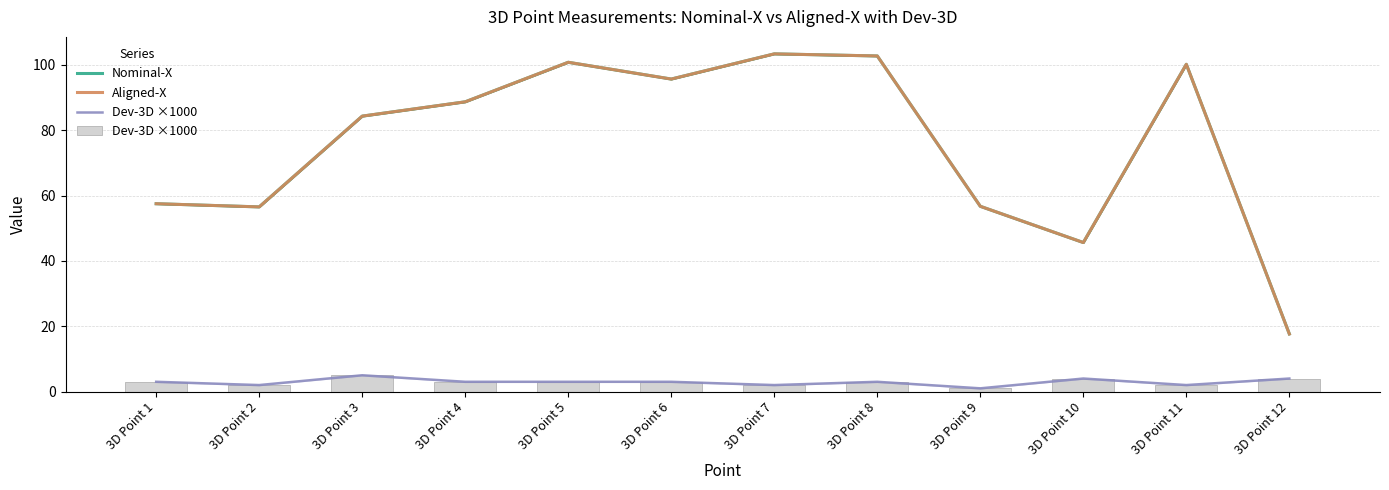

Reading right to left, extract all data points from this chart.

Nominal-X: 3D Point 12=17.6	3D Point 11=100.2	3D Point 10=45.6	3D Point 9=56.7	3D Point 8=102.7	3D Point 7=103.4	3D Point 6=95.7	3D Point 5=100.8	3D Point 4=88.7	3D Point 3=84.3	3D Point 2=56.5	3D Point 1=57.5
Aligned-X: 3D Point 12=17.6	3D Point 11=100.2	3D Point 10=45.6	3D Point 9=56.7	3D Point 8=102.7	3D Point 7=103.4	3D Point 6=95.7	3D Point 5=100.8	3D Point 4=88.7	3D Point 3=84.3	3D Point 2=56.5	3D Point 1=57.5
Dev-3D ×1000: 3D Point 12=4.0	3D Point 11=2.0	3D Point 10=4.0	3D Point 9=1.0	3D Point 8=3.0	3D Point 7=2.0	3D Point 6=3.0	3D Point 5=3.0	3D Point 4=3.0	3D Point 3=5.0	3D Point 2=2.0	3D Point 1=3.0